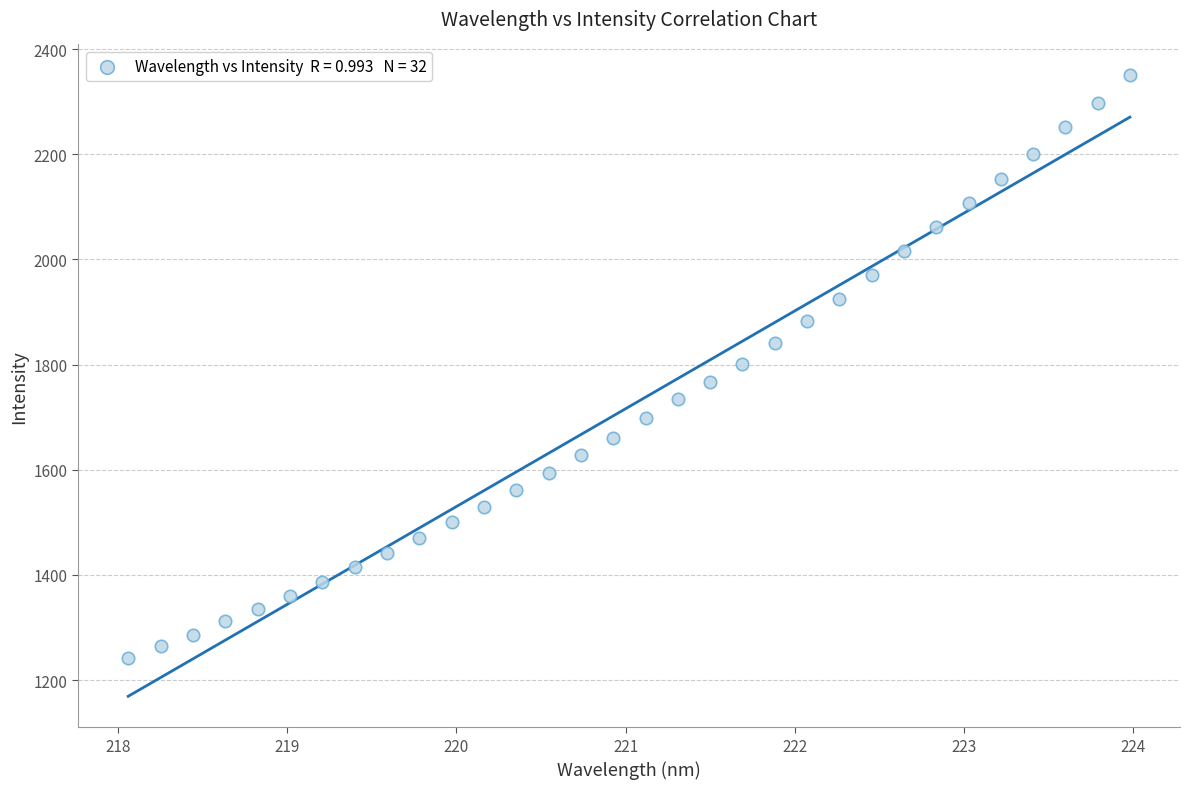

What is the range of Y values (max minus min)?

1108.0